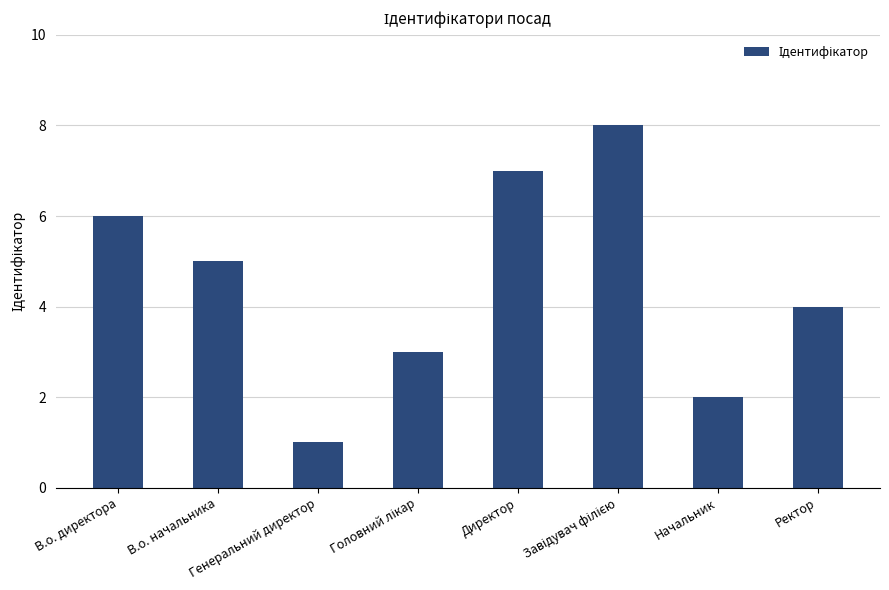

What is the sum of all values?

36